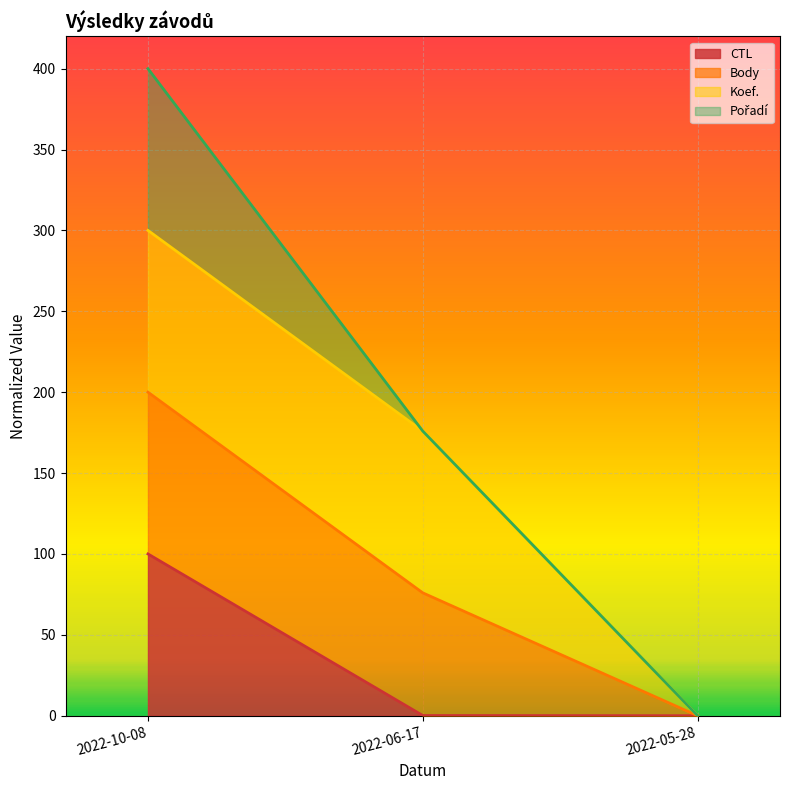

At which category is the sum across all series the highest?

2022-10-08